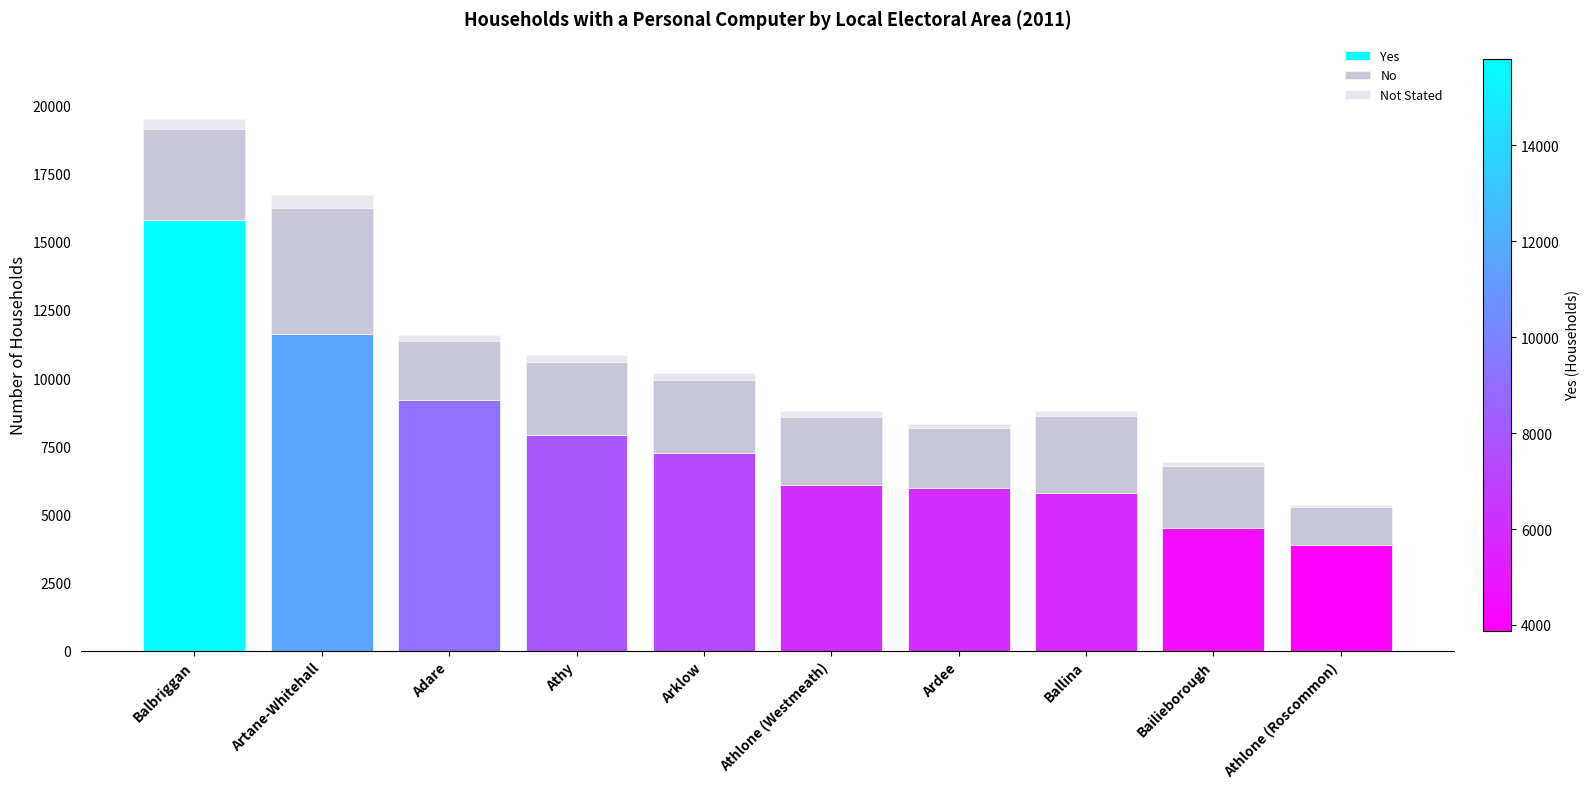

Is it true that Yes equals 9185 at Adare?

True